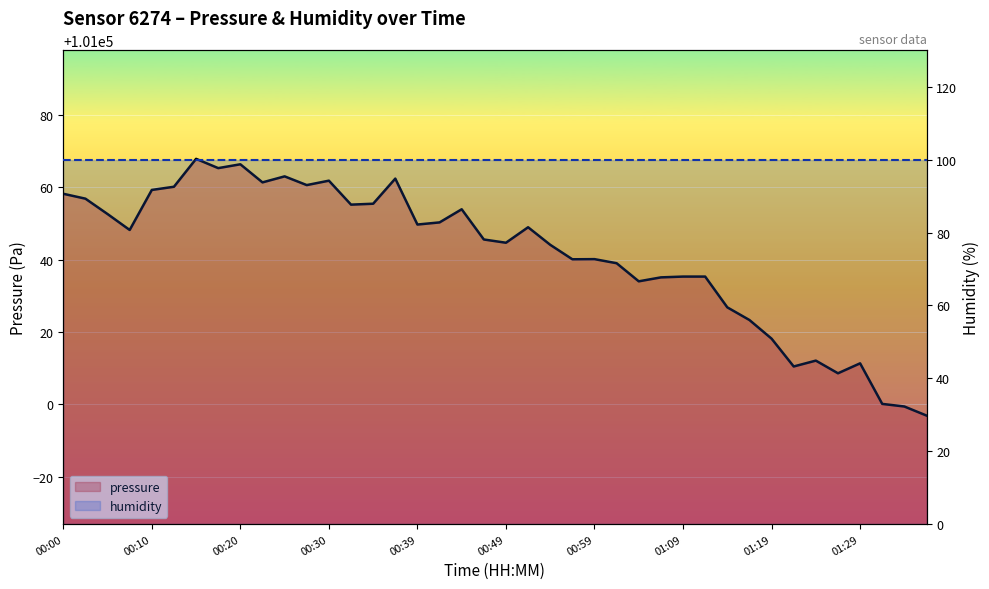

Reading left to right, what are all the values shown in this chart?

pressure: 101058.2	101056.8	101052.6	101048.2	101059.2	101060.1	101067.8	101065.3	101066.3	101061.3	101063.0	101060.6	101061.8	101055.2	101055.4	101062.4	101049.7	101050.3	101053.9	101045.6	101044.7	101048.9	101044.1	101040.1	101040.1	101039.0	101034.0	101035.1	101035.3	101035.3	101026.8	101023.3	101018.2	101010.5	101012.1	101008.6	101011.3	101000.1	100999.4	100996.9
humidity: 100.0	100.0	100.0	100.0	100.0	100.0	100.0	100.0	100.0	100.0	100.0	100.0	100.0	100.0	100.0	100.0	100.0	100.0	100.0	100.0	100.0	100.0	100.0	100.0	100.0	100.0	100.0	100.0	100.0	100.0	100.0	100.0	100.0	100.0	100.0	100.0	100.0	100.0	100.0	100.0